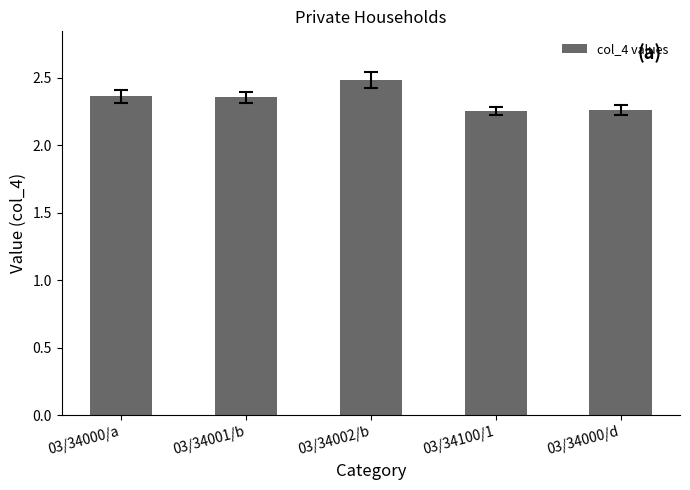

What is the approximate value at 03/34002/b?

2.5